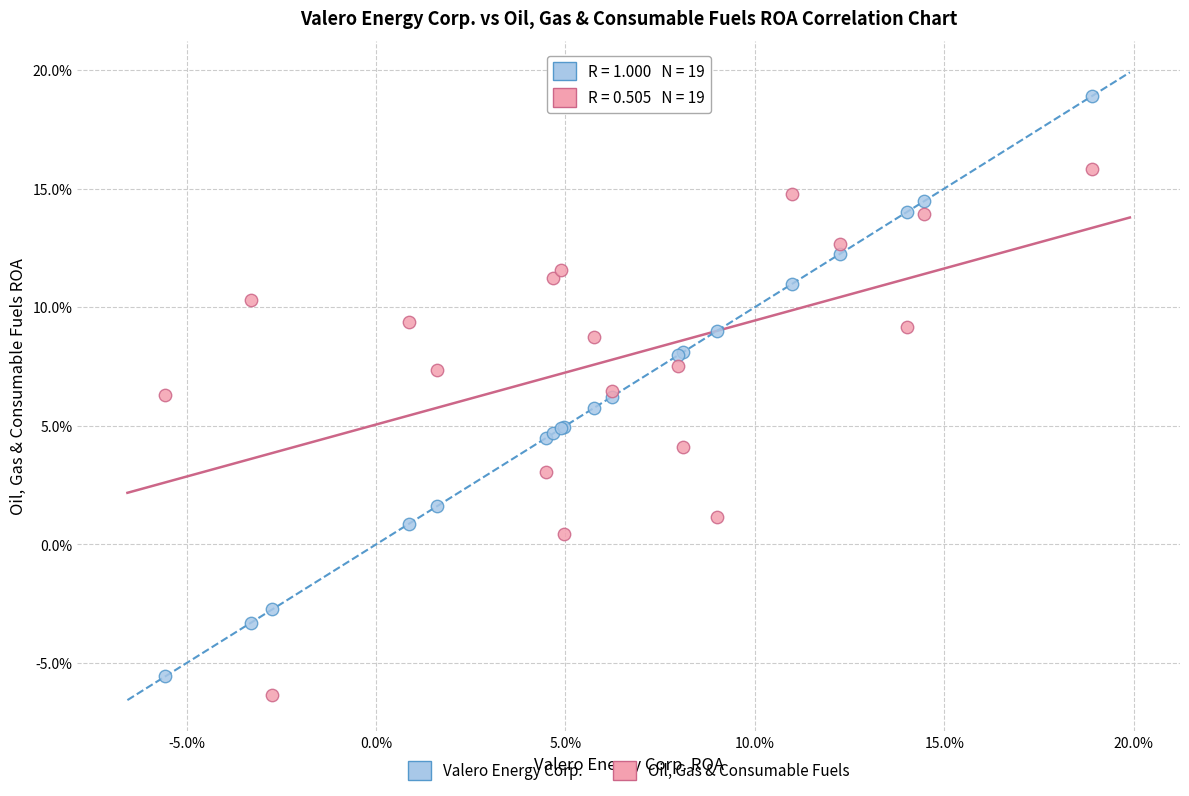

What are all the series names shown in the legend?

Valero Energy Corp., Oil, Gas & Consumable Fuels